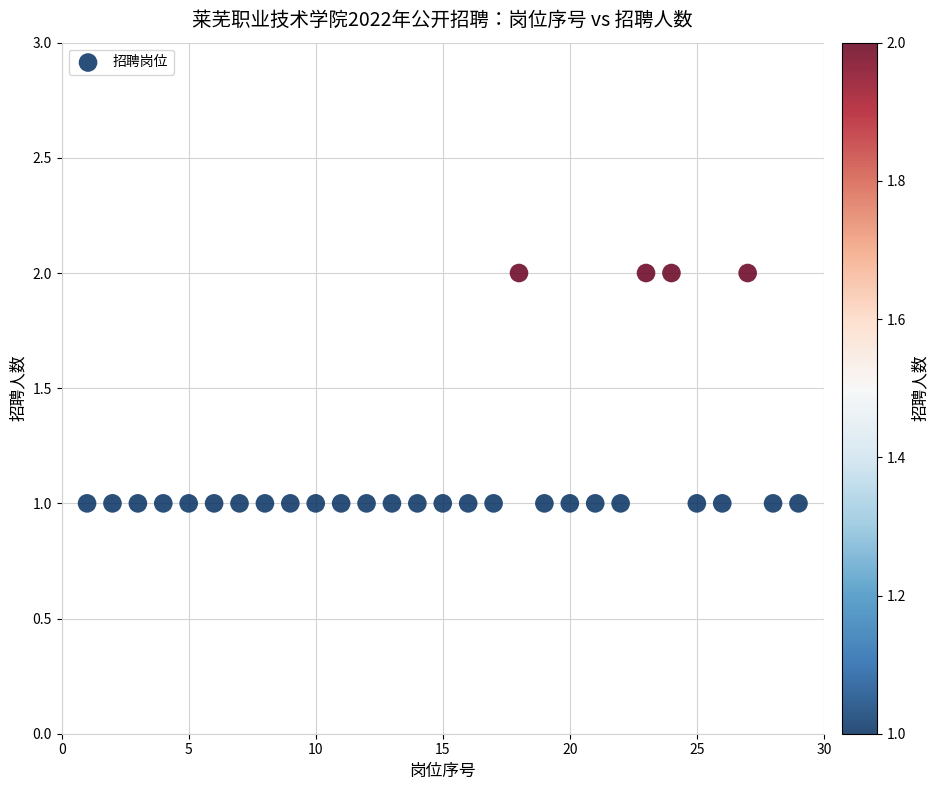

What is the range of X values (max minus min)?

28